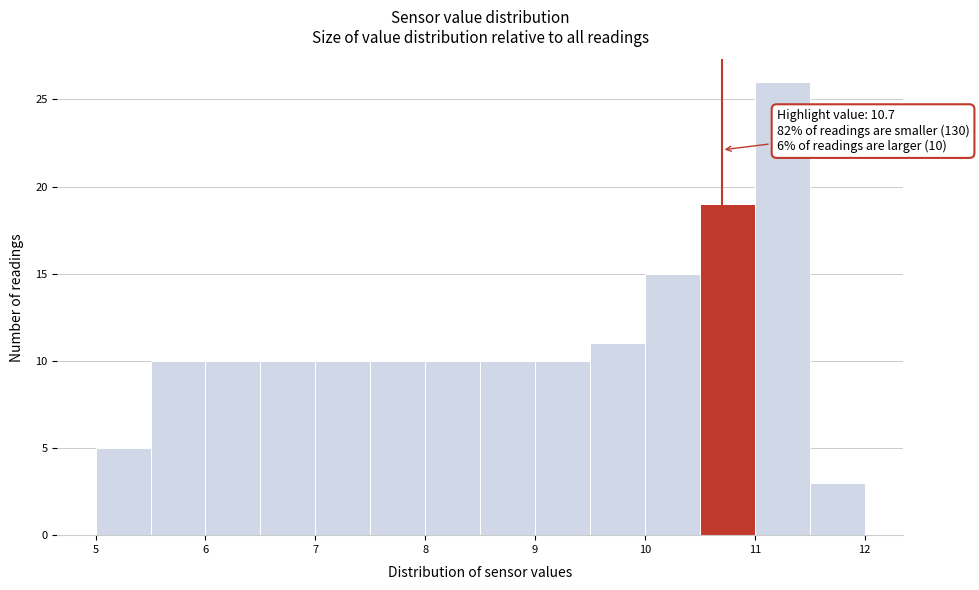

Which range on the x-axis has the tallest bar?

11.0 to 11.5